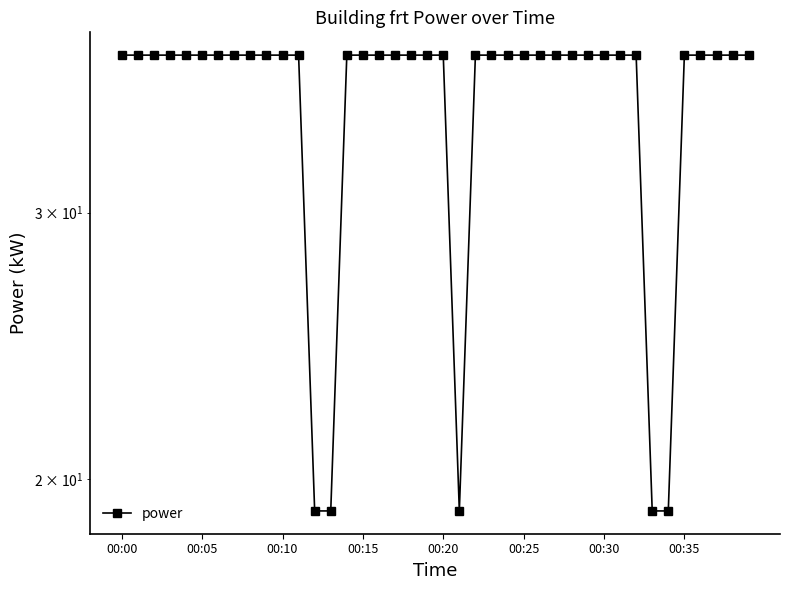

True or false: the data shows 51.9 at 00:20.

False